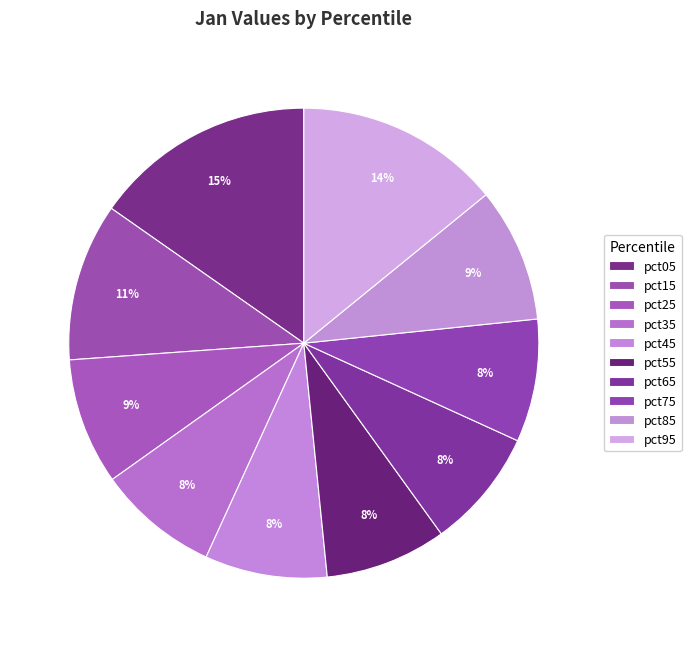

Rank the categories by value from lowest to highest.

pct65, pct35, pct55, pct45, pct75, pct25, pct85, pct15, pct95, pct05